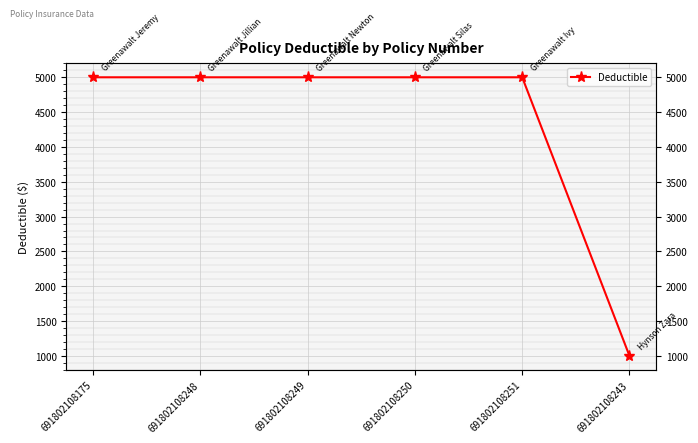

What is the greatest value displayed?

5000